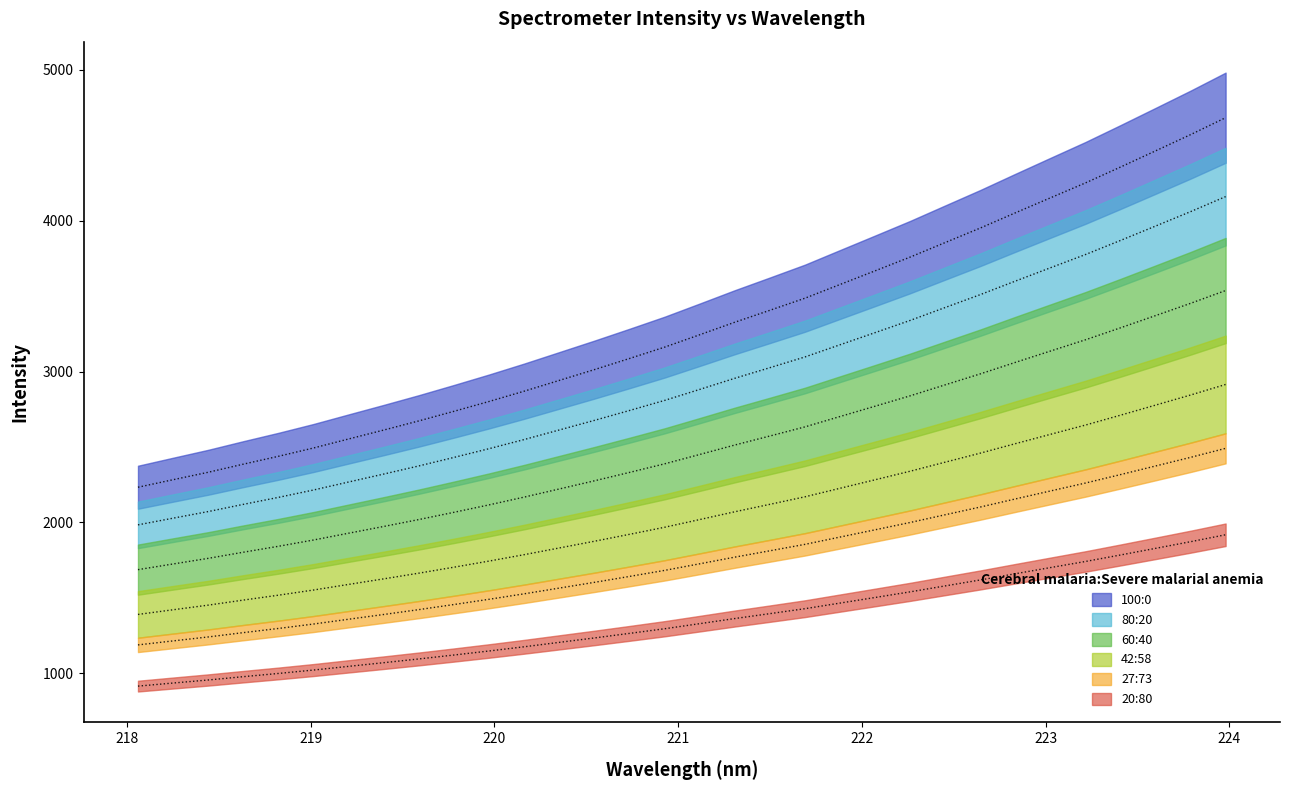

What is the difference between the second highest and minimum values in the x series?

2076.6